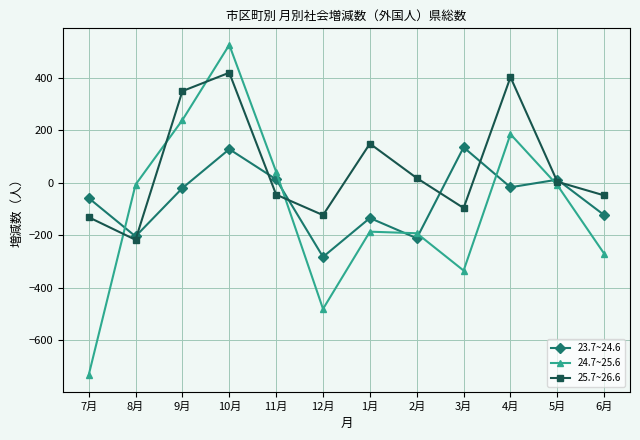

How many distinct data groups are displayed?

3